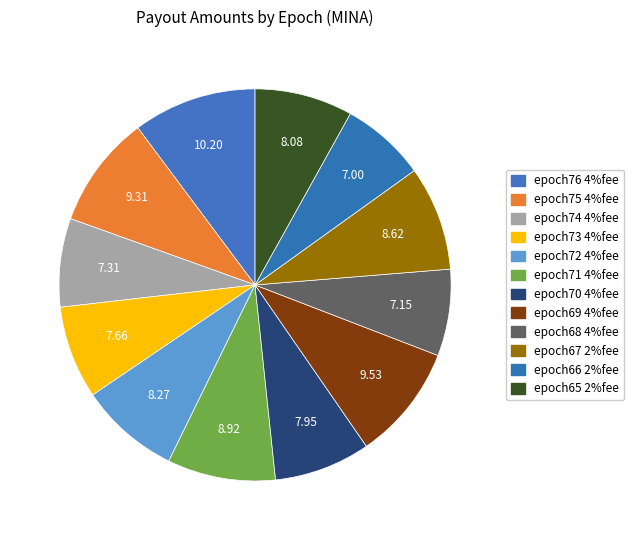

Which category has the smallest portion of the pie?

epoch66 2%fee